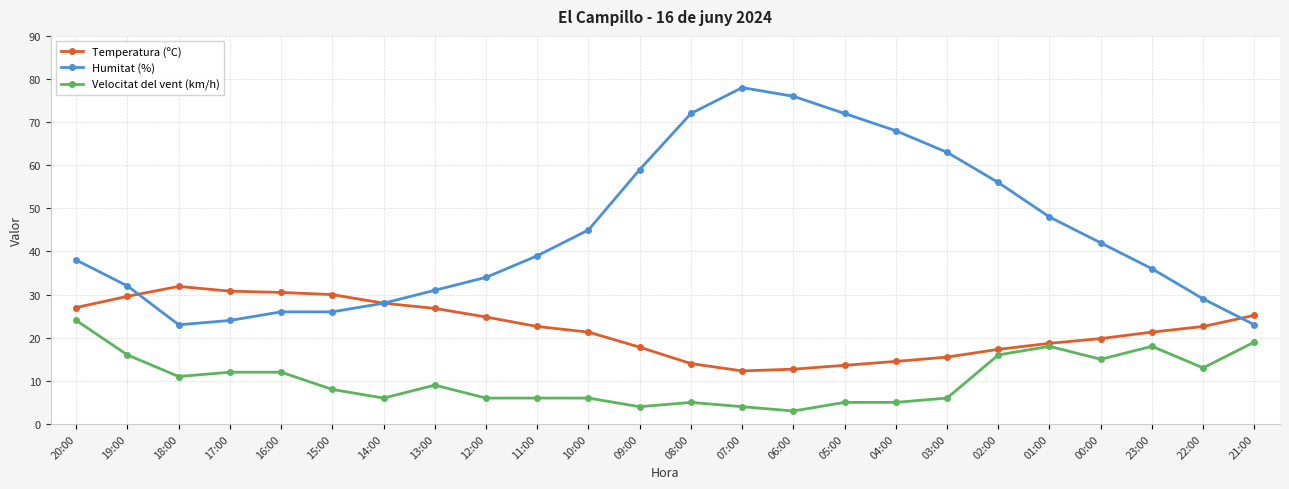

How many series are shown in this chart?

3